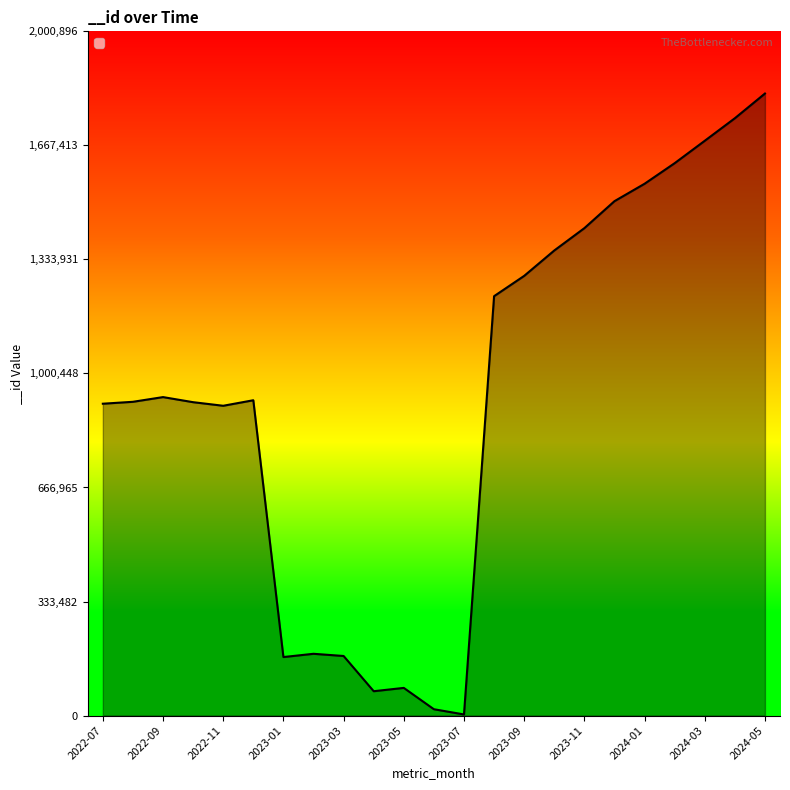

What is the difference between the maximum and minimum values?

1815721